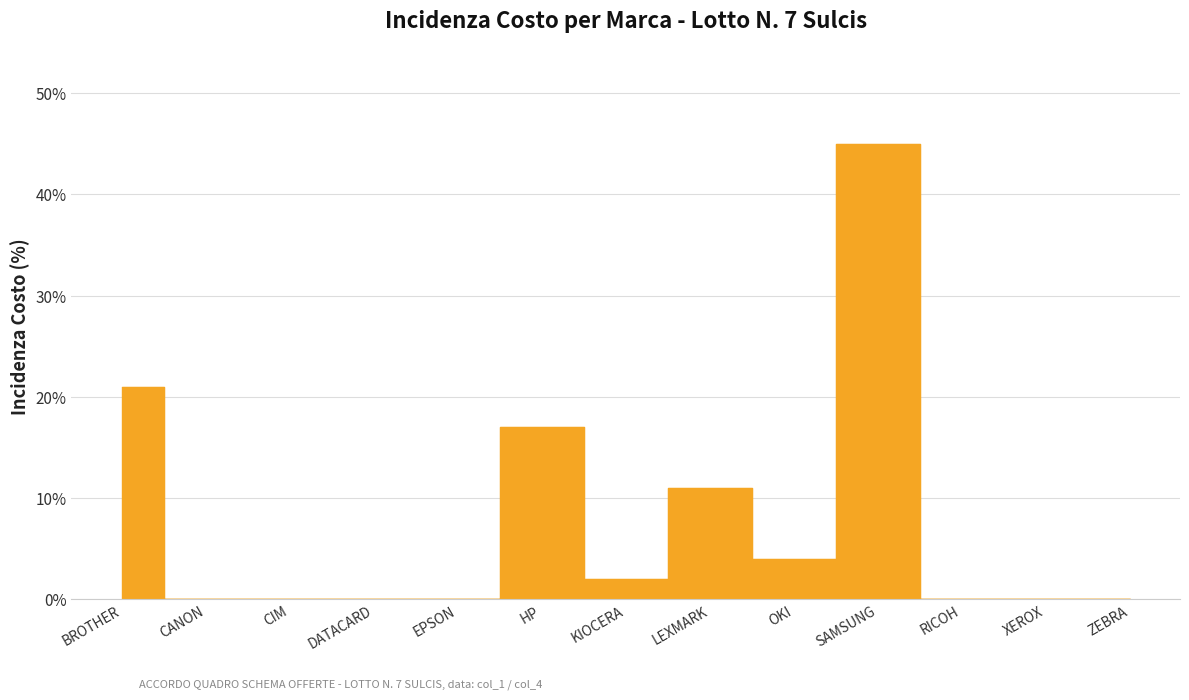

Does the chart have visible grid lines?

Yes